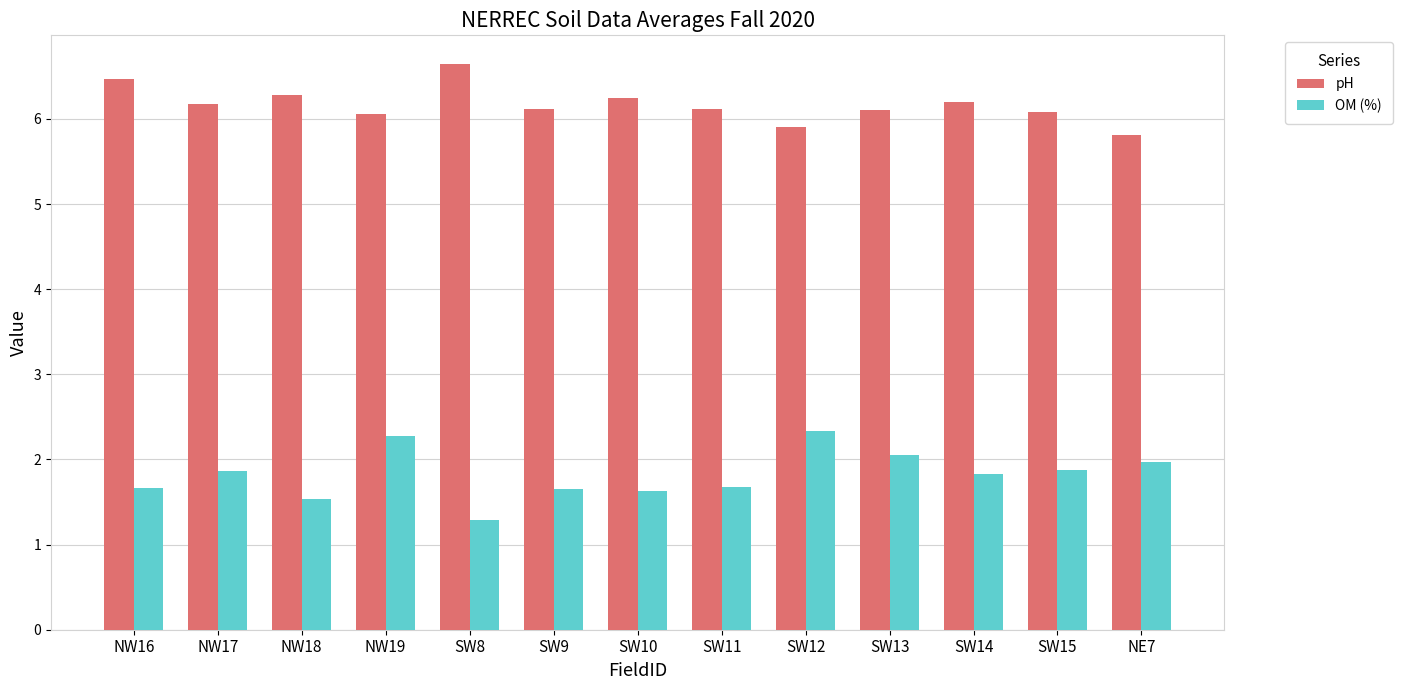

Is the value of pH at SW8 greater than the value of OM (%) at SW14?

Yes